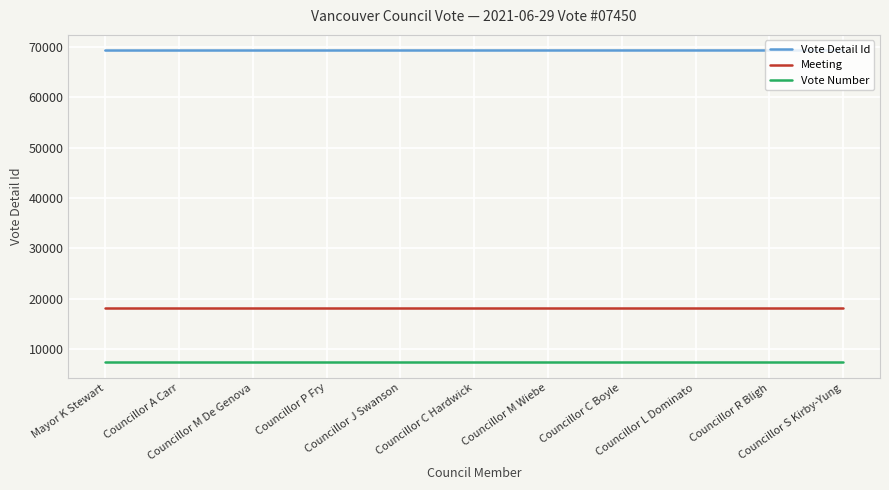

Rank the series by their maximum value, from highest to lowest.

Vote Detail Id, Meeting, Vote Number